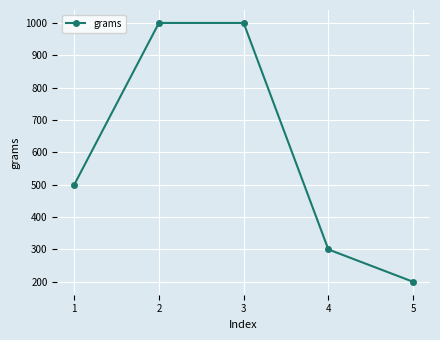

What is the change in value from 2 to 4?

-700